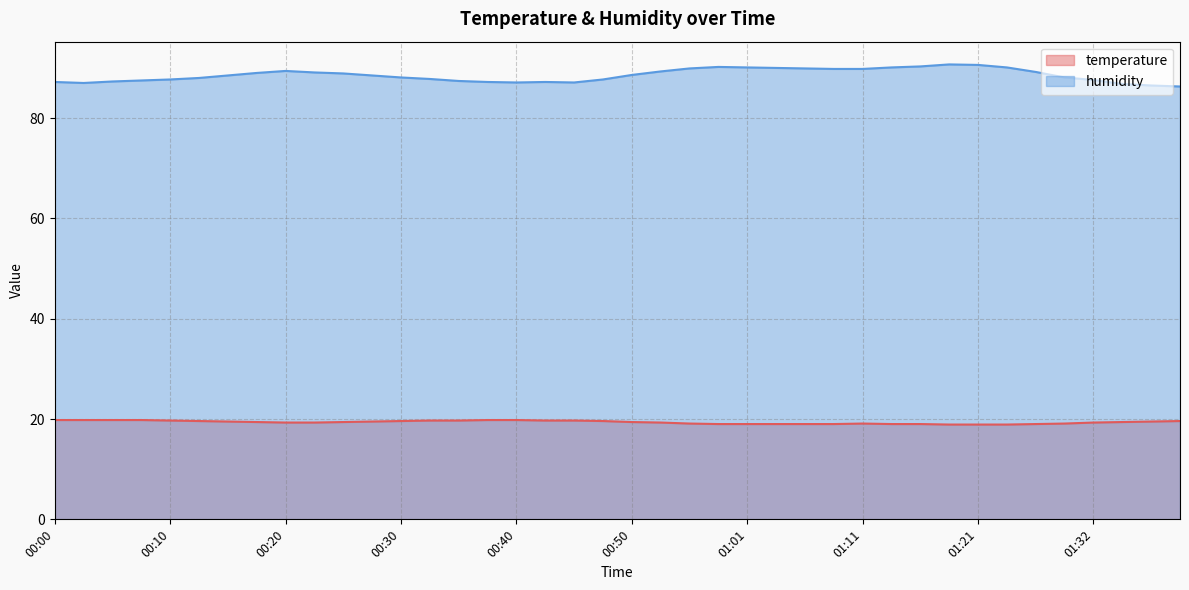

What is the average value of the humidity series?

88.5